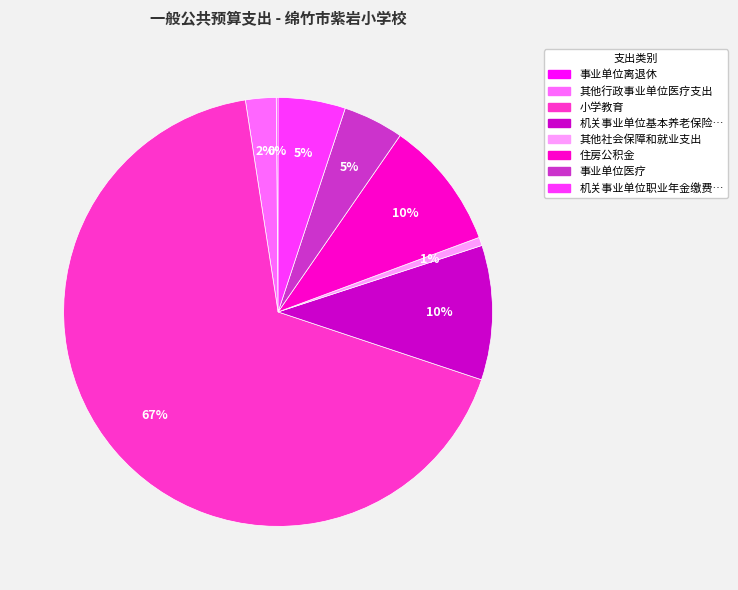

Is there any slice that represents more than half of the pie?

Yes